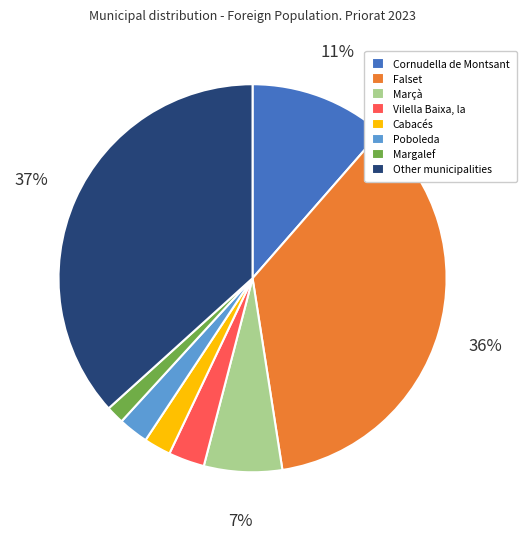

True or false: Margalef accounts for 12% of the total.

False